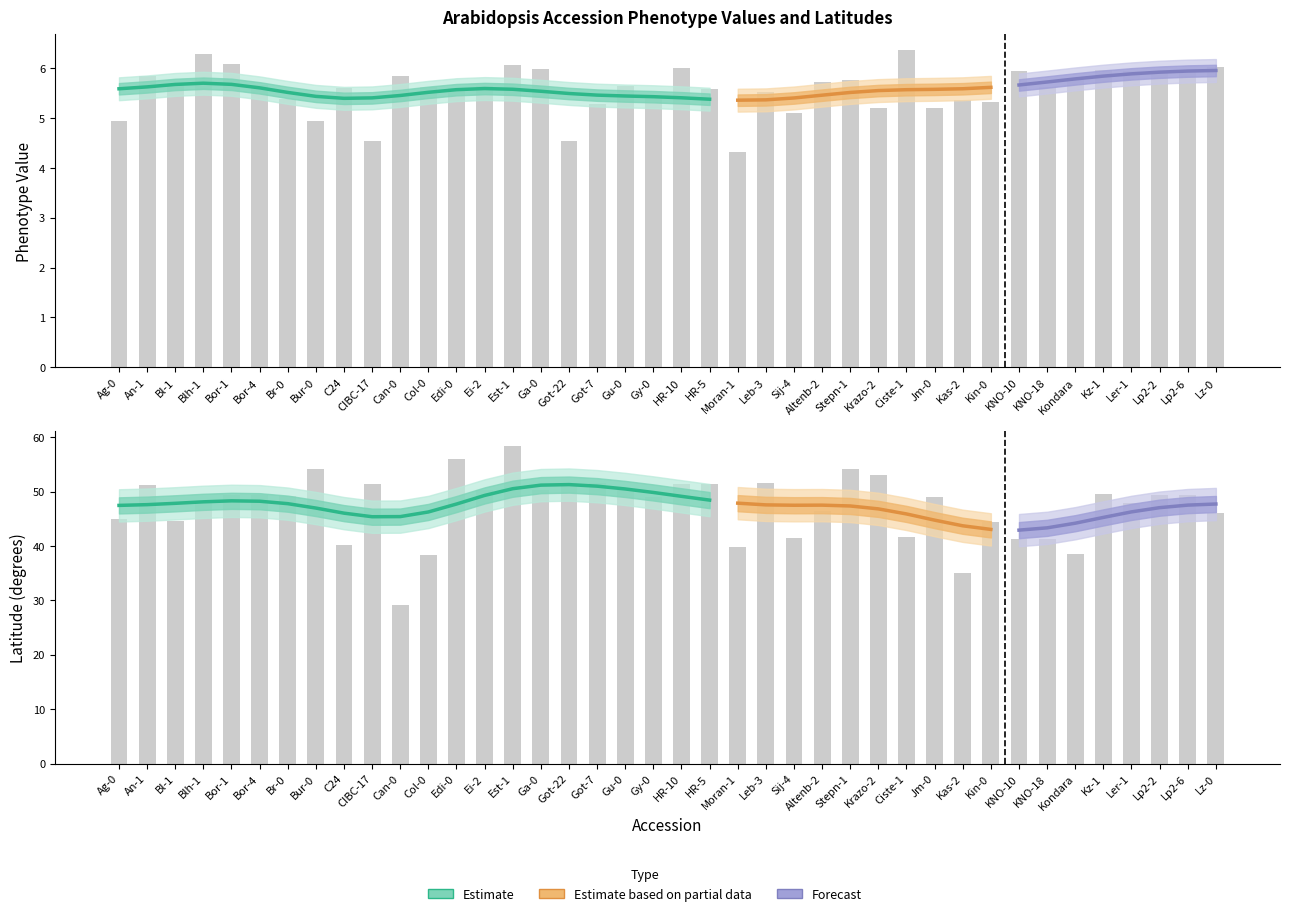

Which label corresponds to the smallest value in the chart?

Moran-1